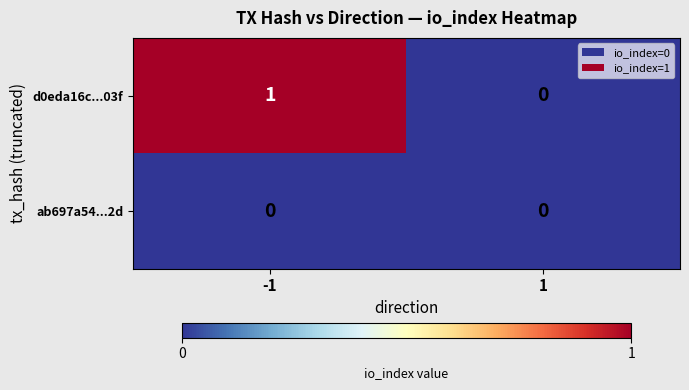

Which series has the largest total across all categories?

d0eda16c...03f